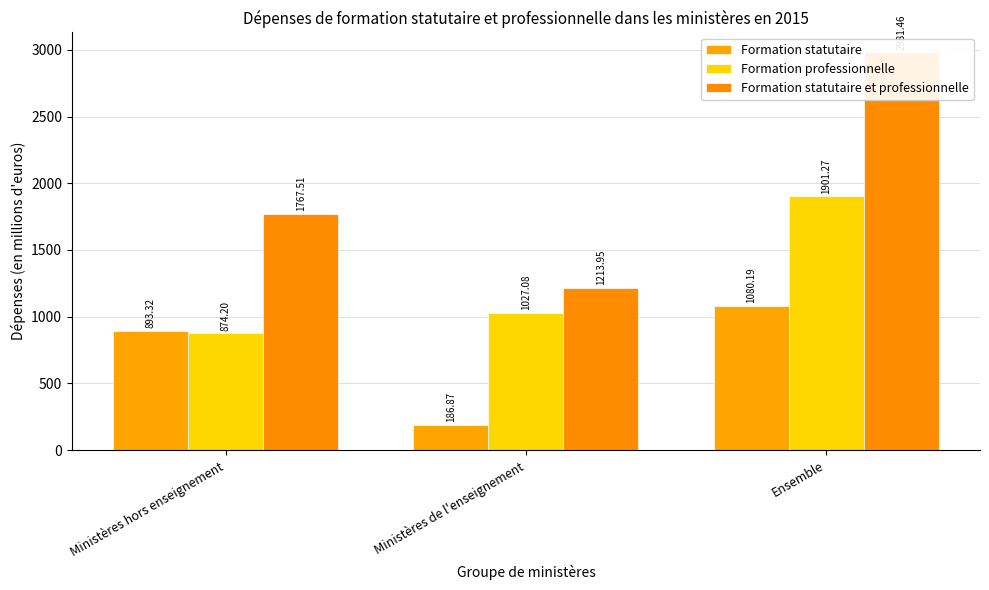

Which series has the largest total across all categories?

Formation statutaire et professionnelle